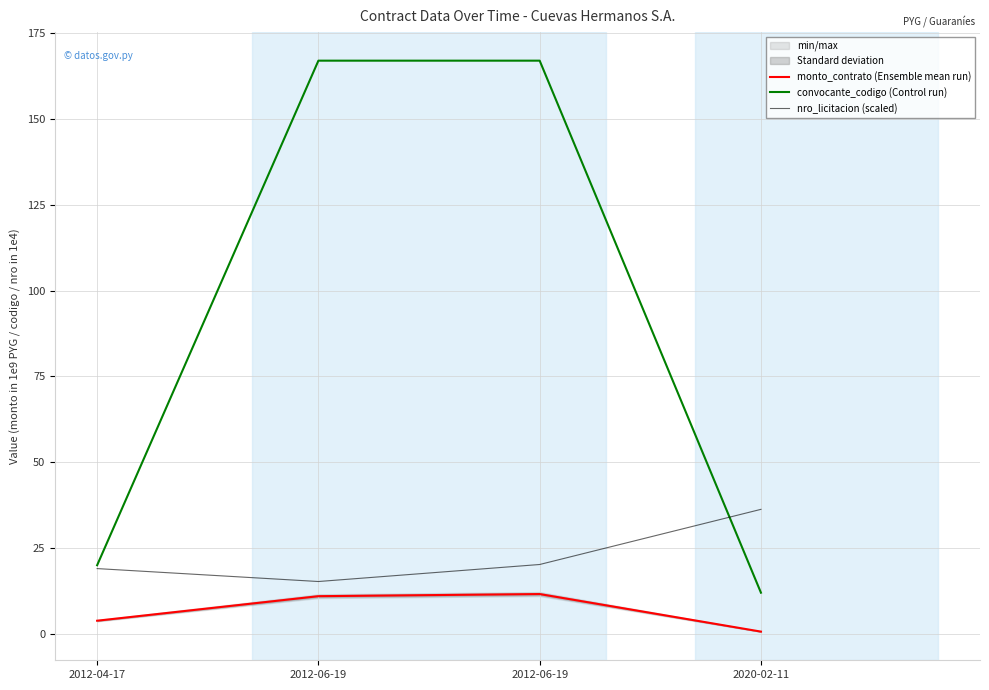

Reading left to right, transcribe all the data shown in this chart.

monto_contrato (Ensemble mean run): 2012-04-17=3.8	2012-06-19=11.0	2012-06-19=11.6	2020-02-11=0.7
convocante_codigo (Control run): 2012-04-17=20.0	2012-06-19=167.0	2012-06-19=167.0	2020-02-11=12.0
nro_licitacion (scaled): 2012-04-17=19.0	2012-06-19=15.3	2012-06-19=20.2	2020-02-11=36.3